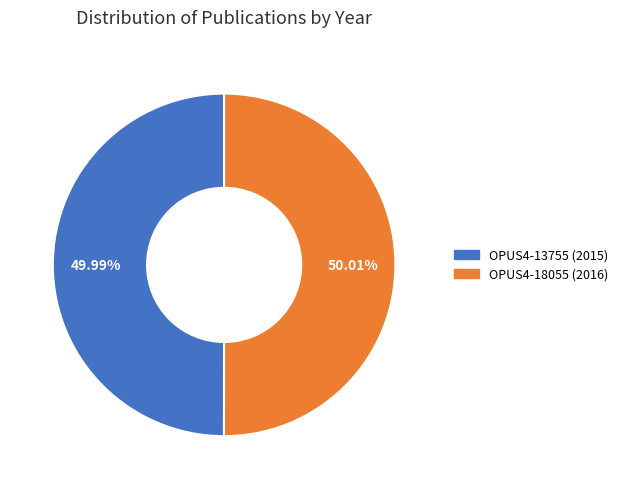

Is there any slice that represents more than half of the pie?

Yes